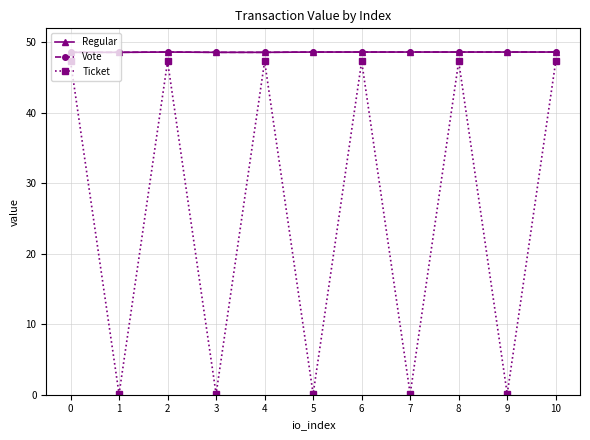

At how many categories does at least one series exceed 9?

11